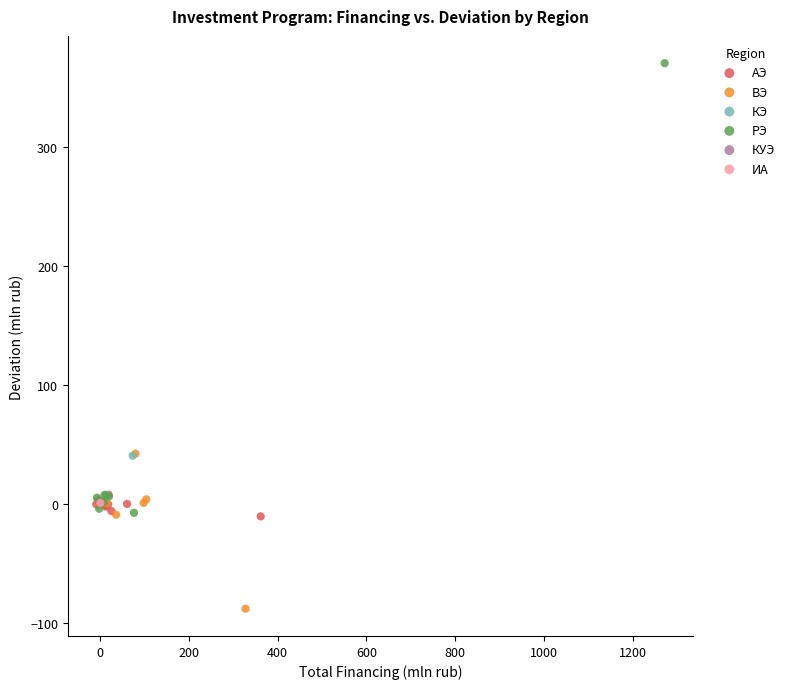

What are all the series names shown in the legend?

АЭ, ВЭ, КЭ, РЭ, КУЭ, ИА